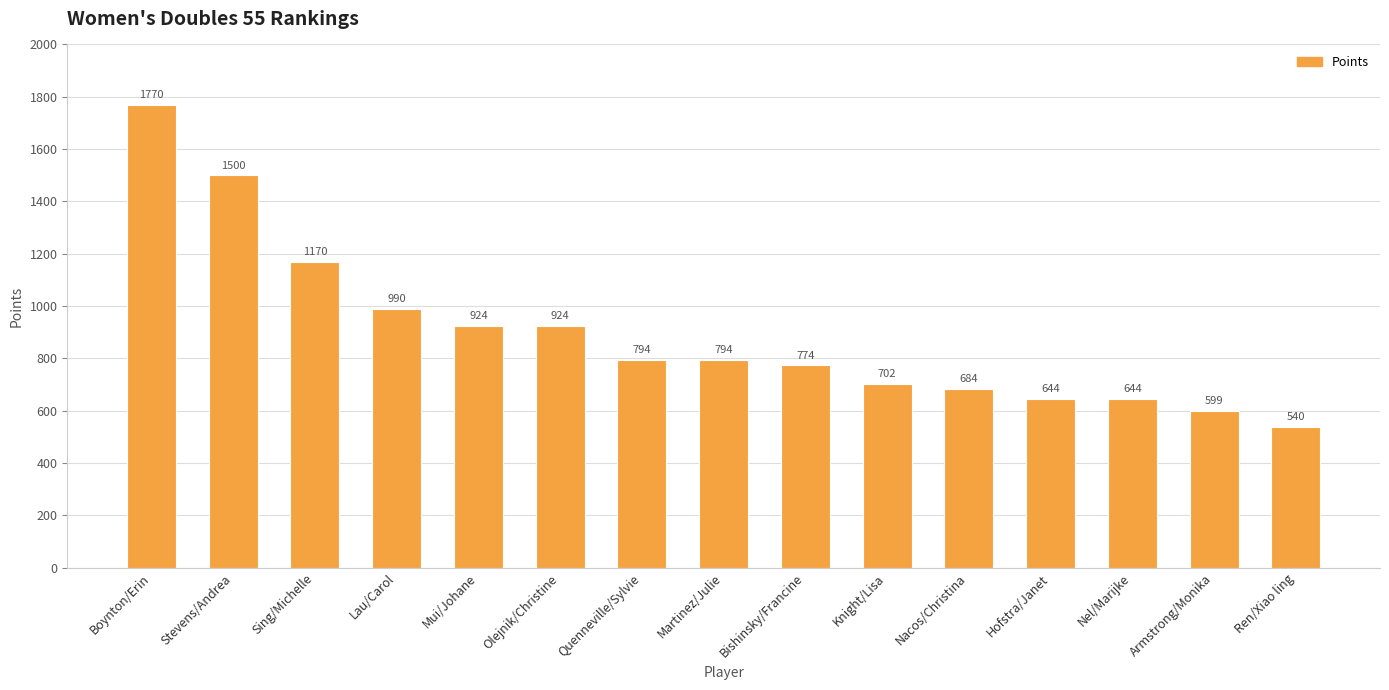

What is the label of the 15th bar from the left?

Ren/Xiao ling